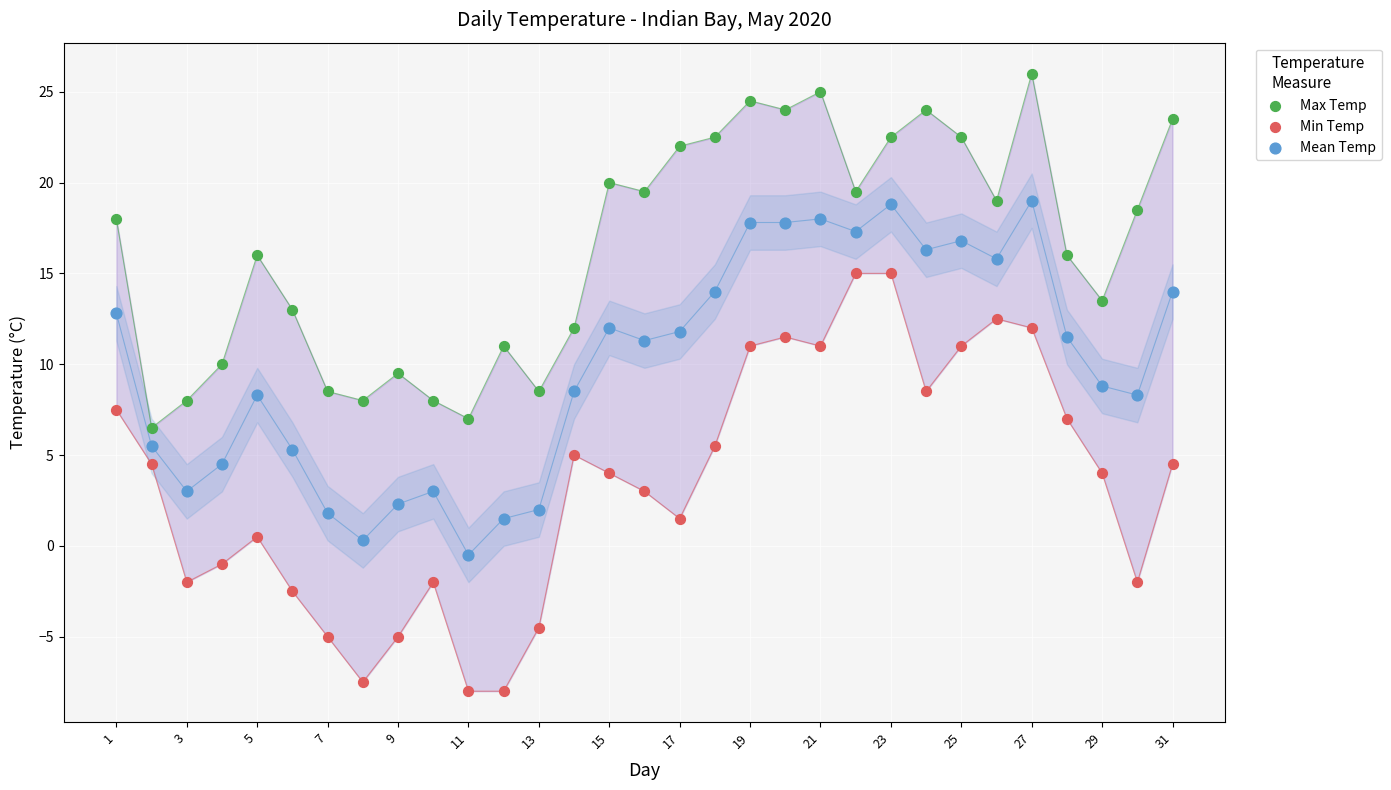

Which series contains the highest Y value?

Max Temp